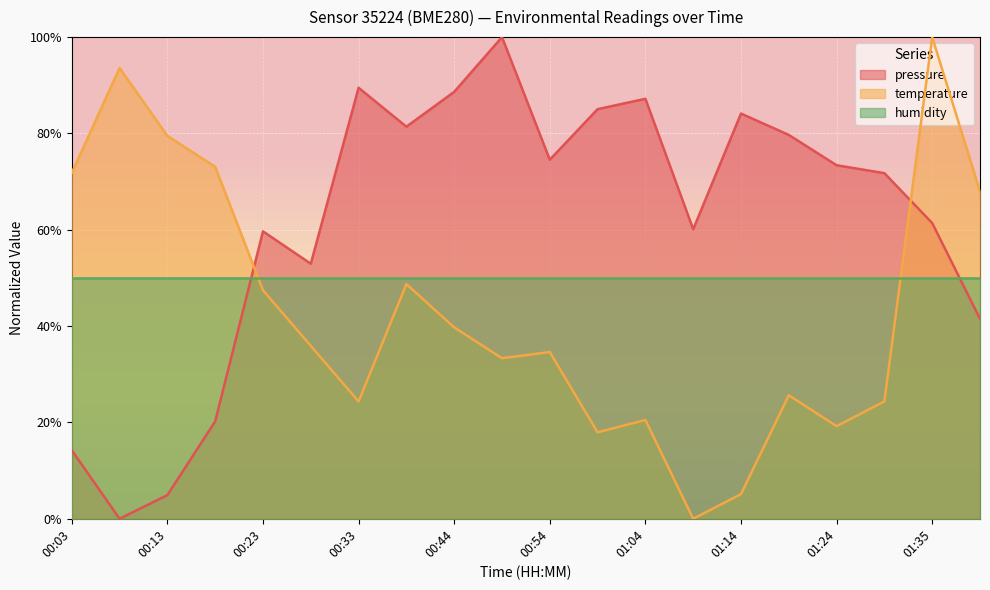

How many data points in temperature are less than 35?

10